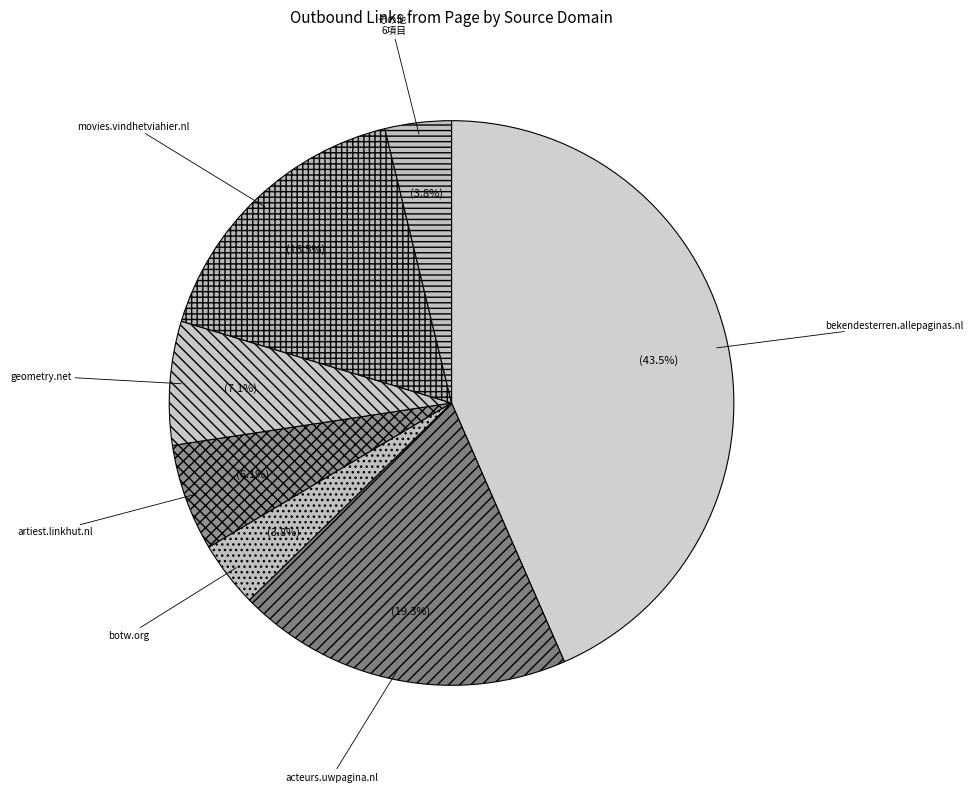

Is artiest.linkhut.nl the majority of the pie?

No